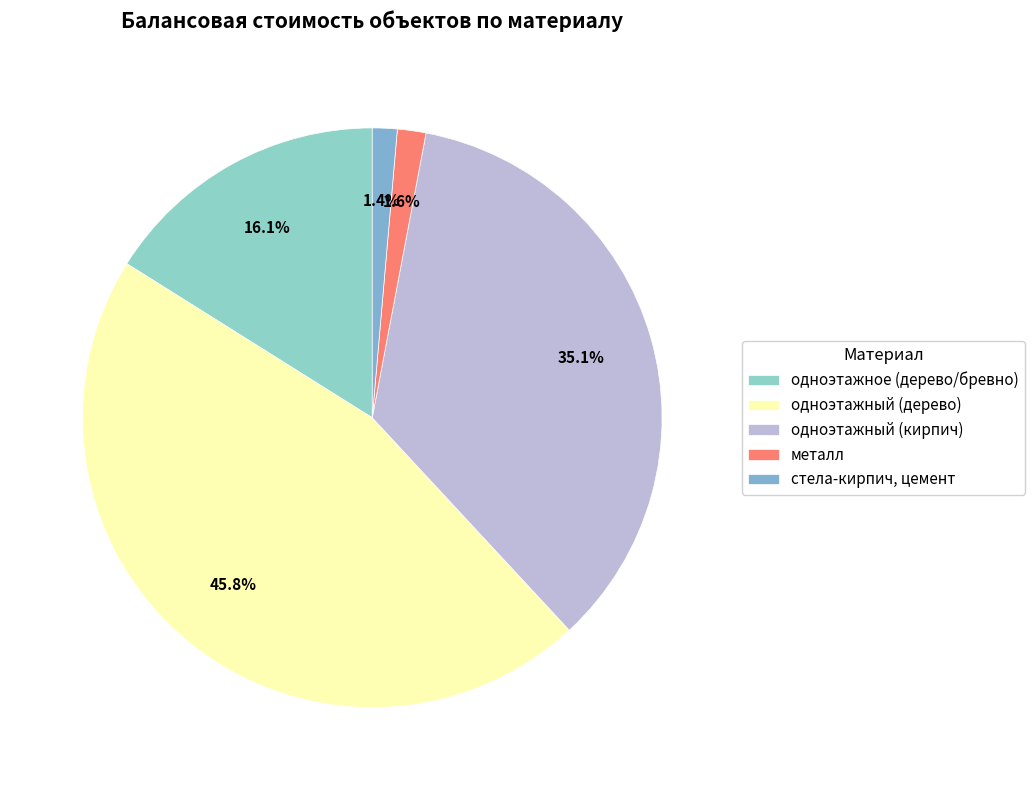

What is the largest slice in the pie chart?

одноэтажный (дерево)